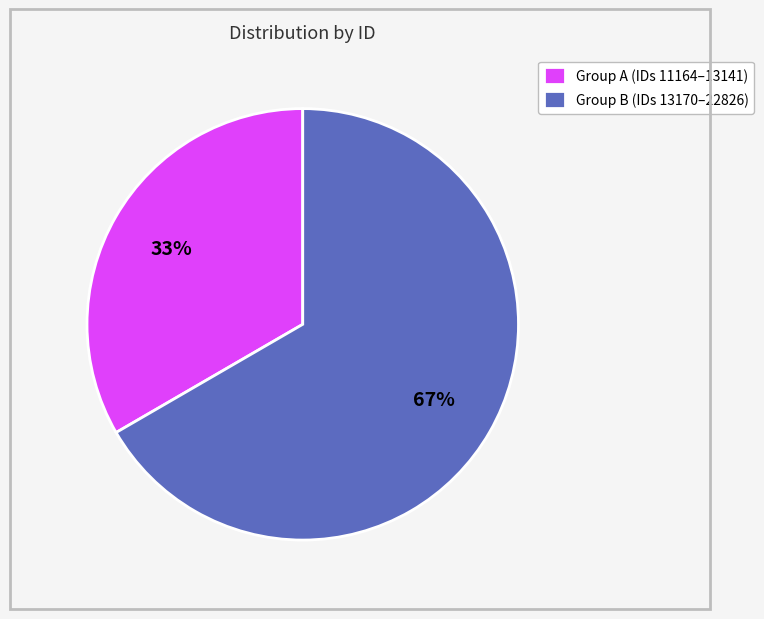

What percentage is the Group A (IDs 11164–13141) slice, to the nearest percent?

33%